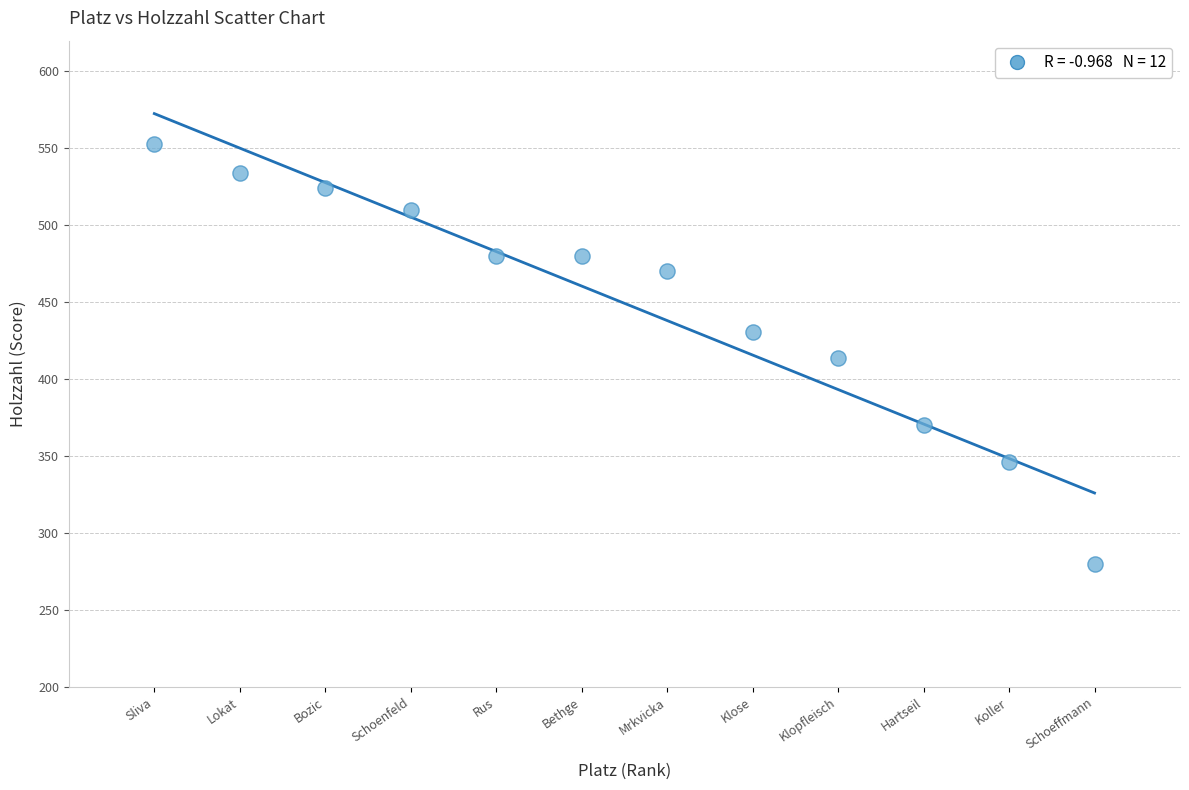

What is the range of Y values (max minus min)?

273